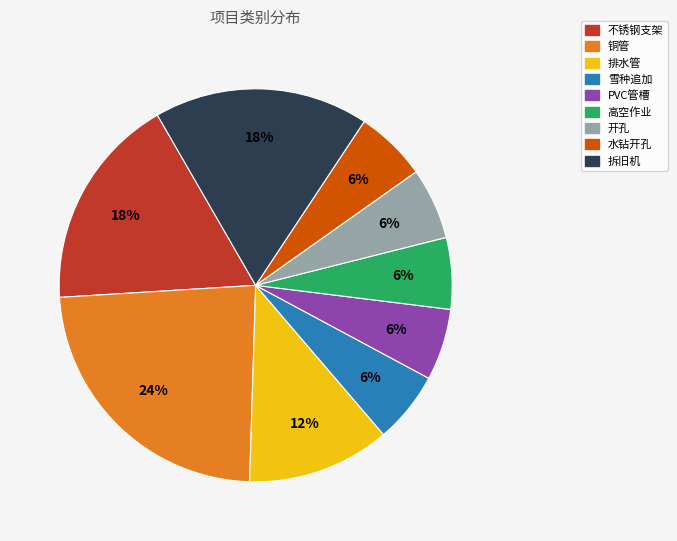

How many segments does this pie chart have?

9